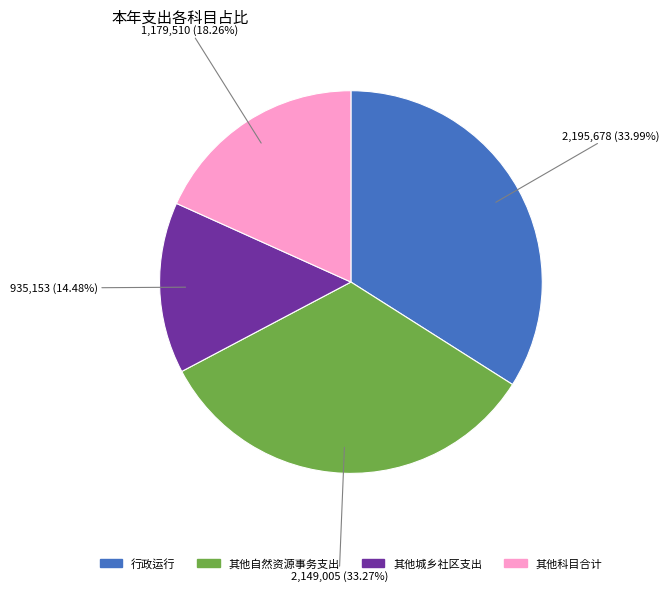

Which category has the smallest portion of the pie?

其他城乡社区支出